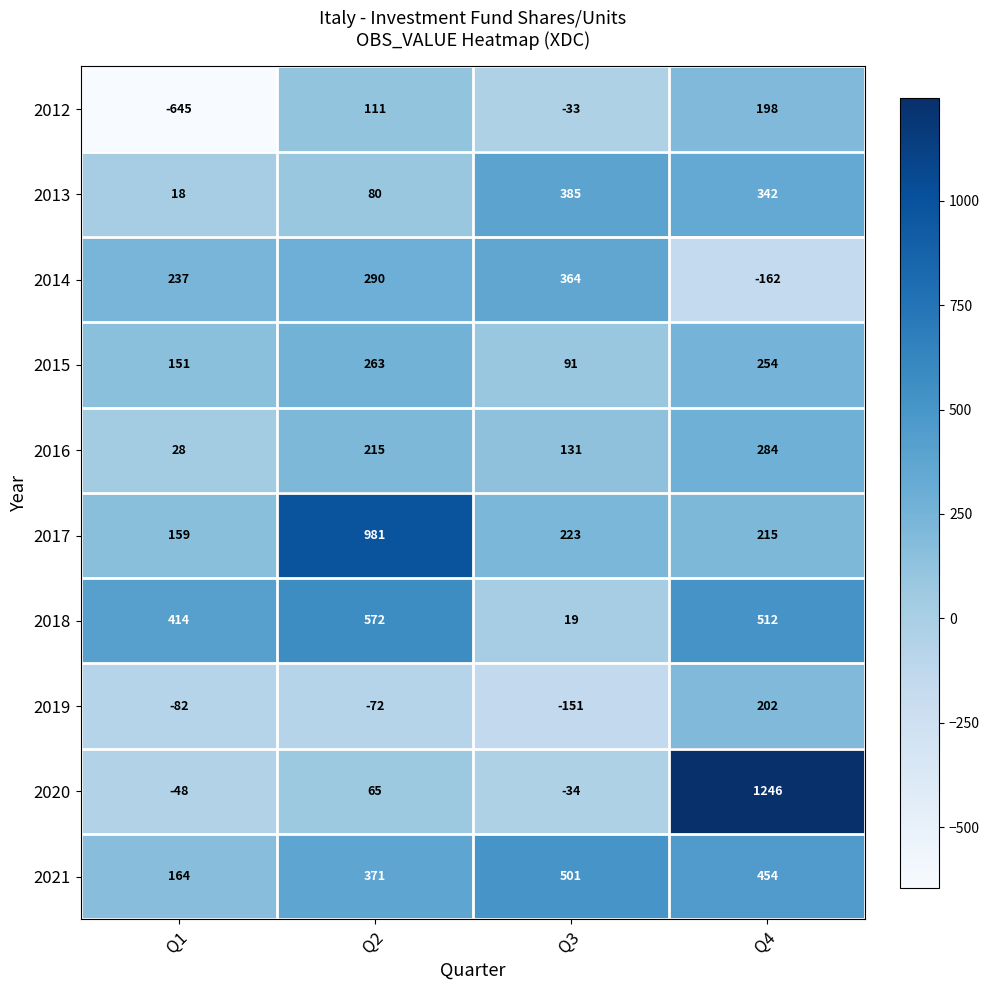

At which category is the sum across all series the highest?

Q4